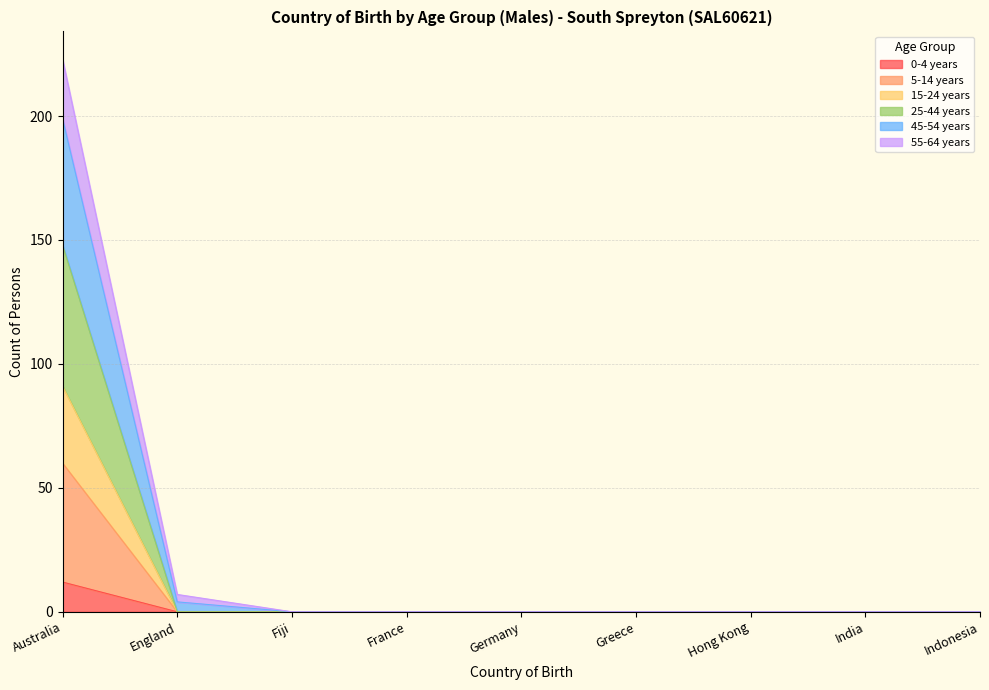

What is the label of the 2nd point from the left?

England